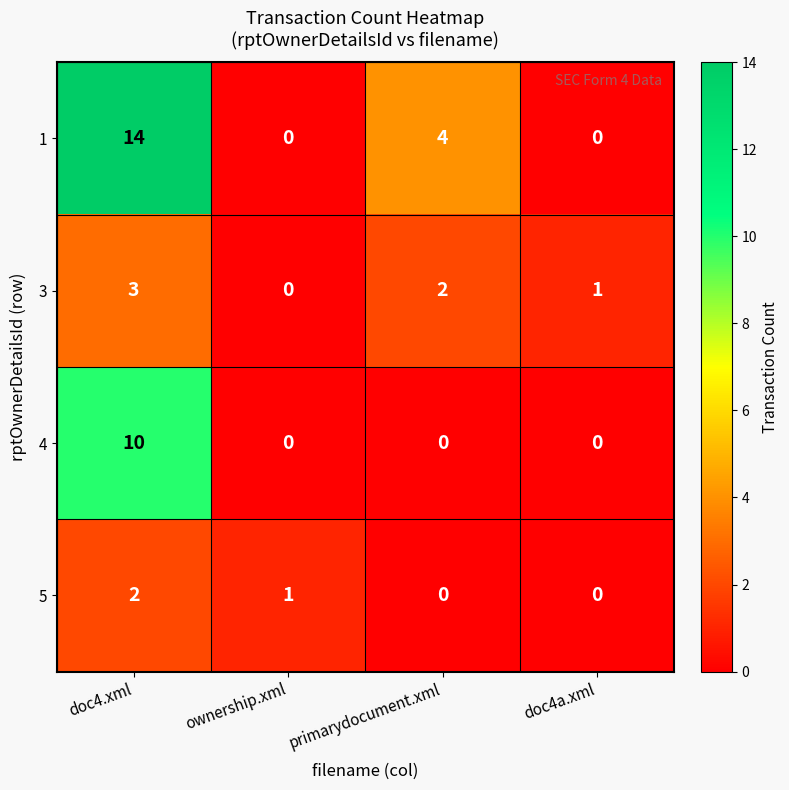

At how many categories does at least one series exceed 9?

1